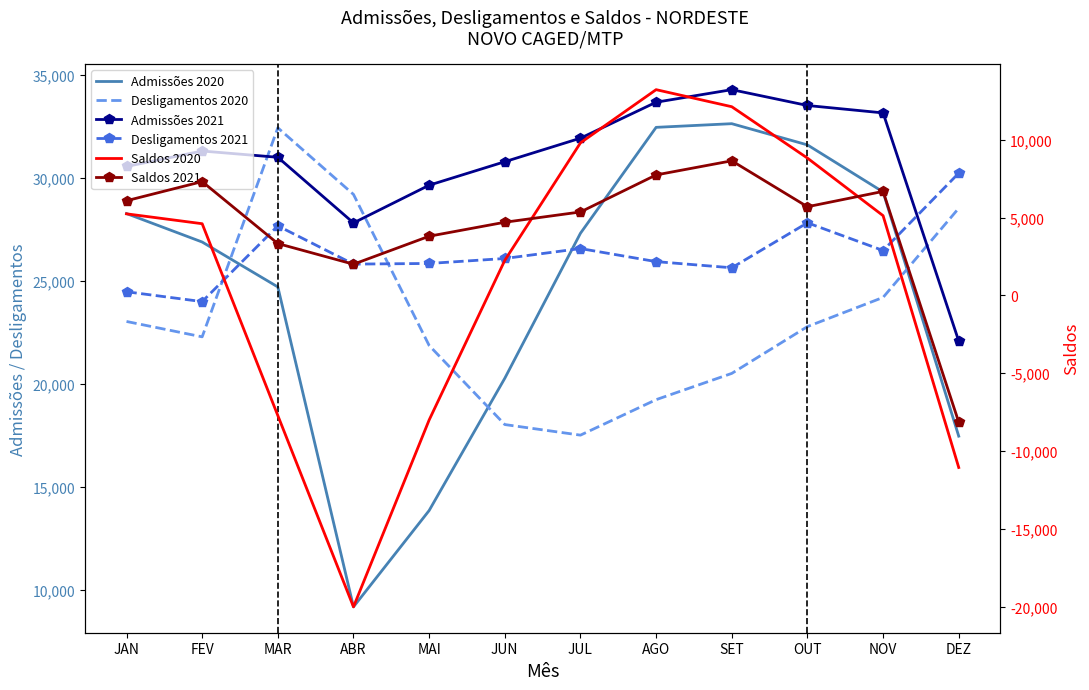

Rank the series by their maximum value, from lowest to highest.

Saldos 2021, Saldos 2020, Desligamentos 2021, Desligamentos 2020, Admissões 2020, Admissões 2021